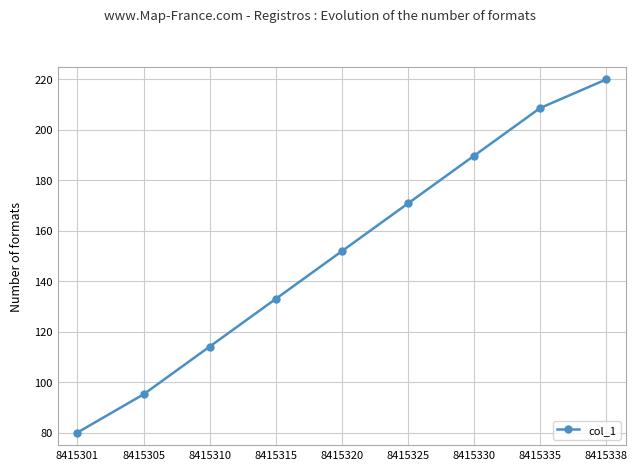

Which has a higher value, 8415305 or 8415330?

8415330